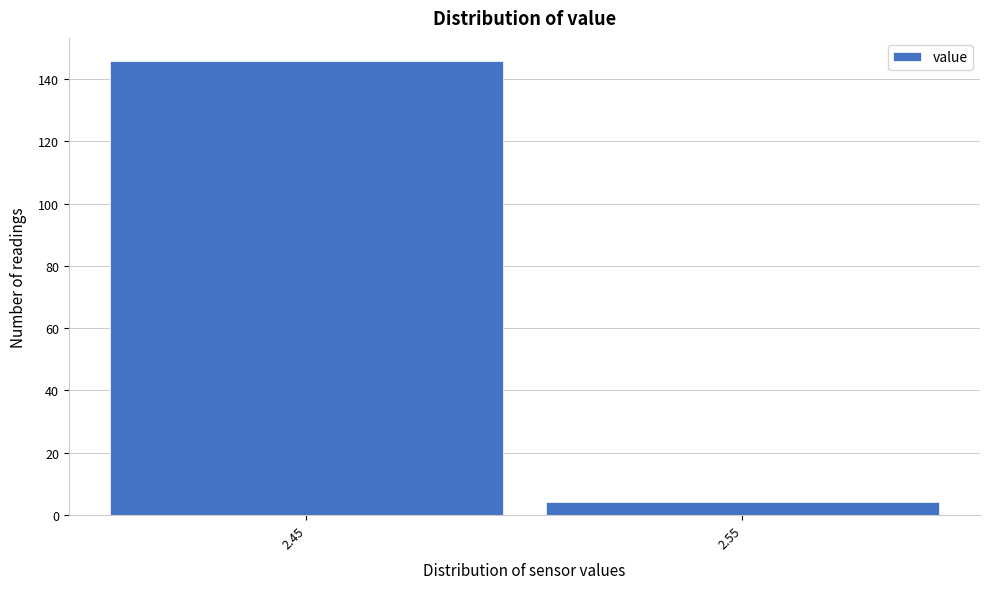

Reading right to left, extract all data points from this chart.

2.55=4	2.45=146